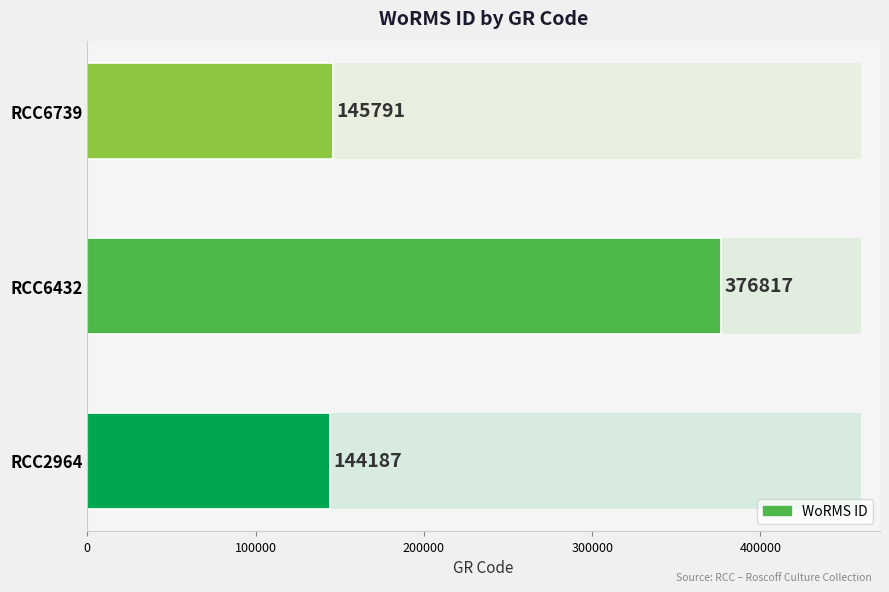

How many bars are there in total?

3